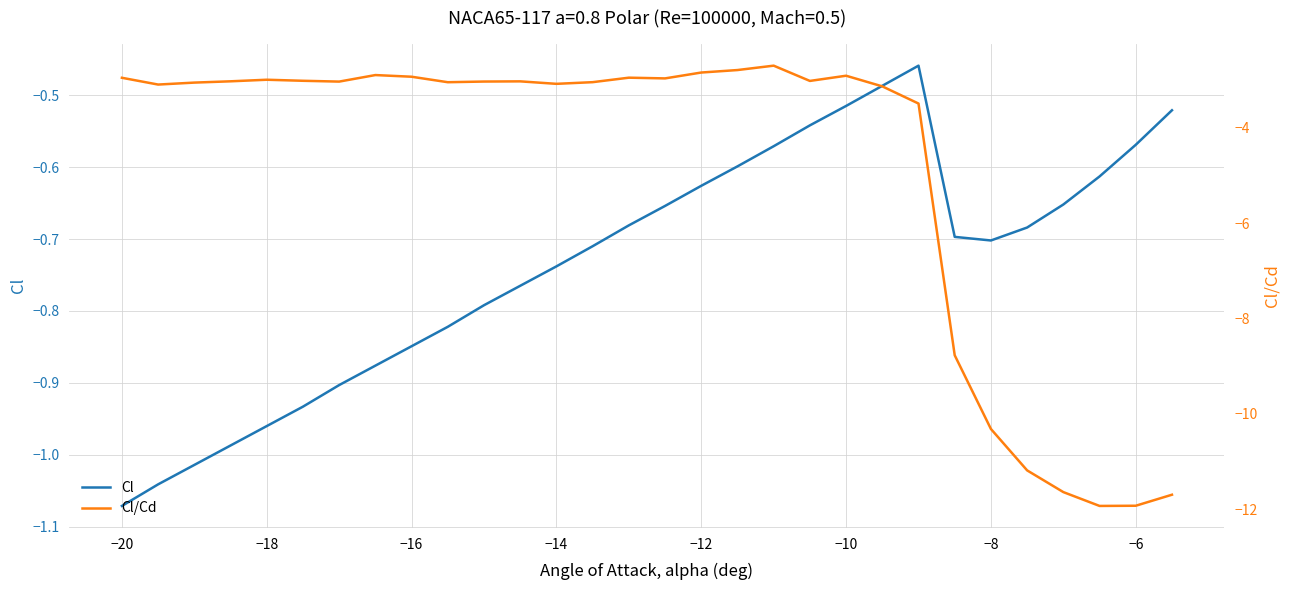

The Cl series shows -0.3 at 26. True or false?

False